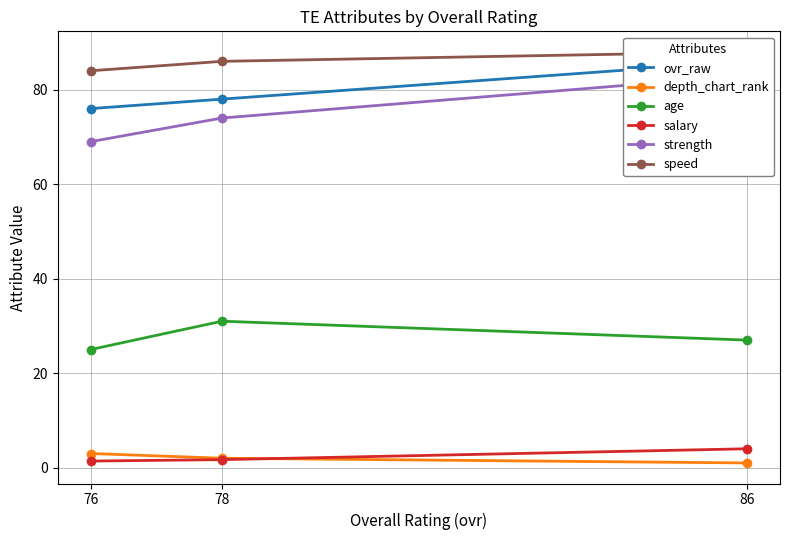

True or false: age has a value of 41.4 at 76.

False